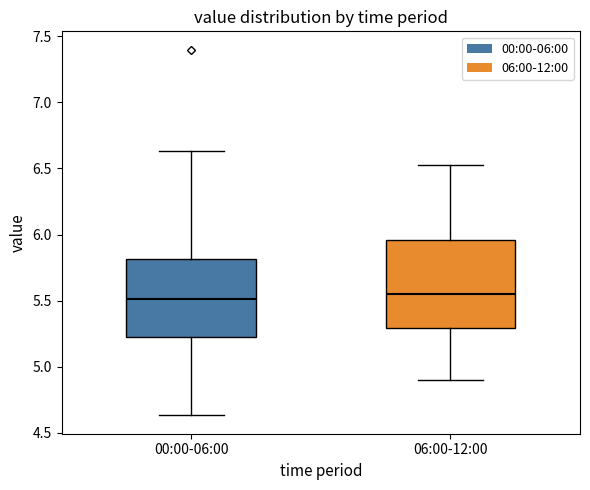

Where does the lower whisker of the box for 06:00-12:00 end on the y-axis? The values are not printed on the chart, so give them approximately, as read against the axis.

4.90